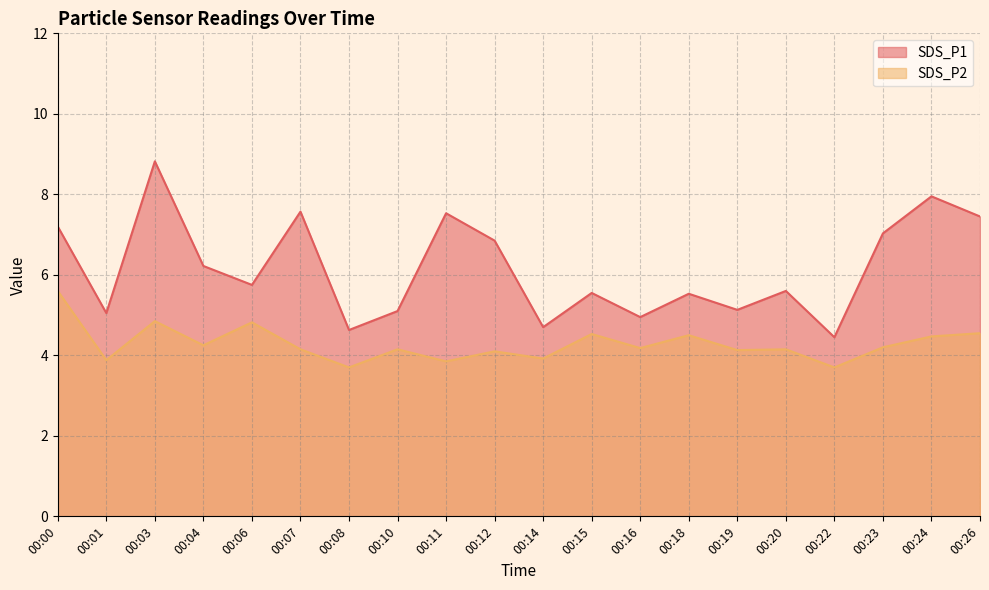

What is the maximum value shown in the chart?

8.8